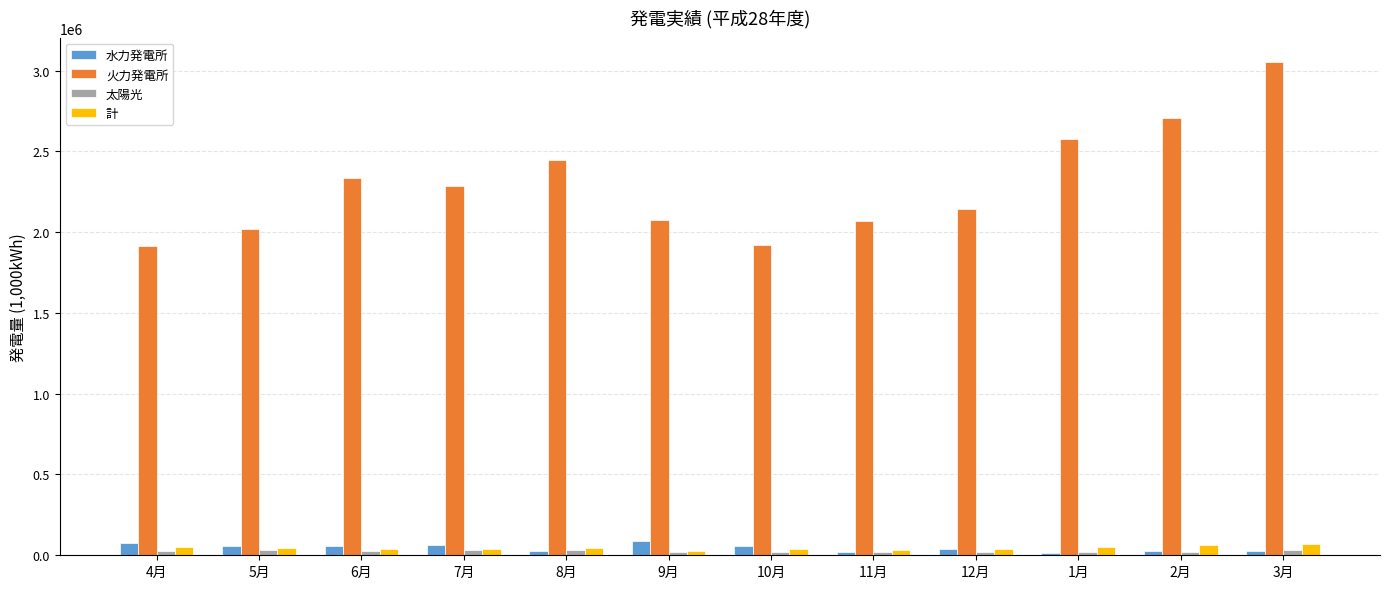

Which series has the largest range (max minus min)?

火力発電所